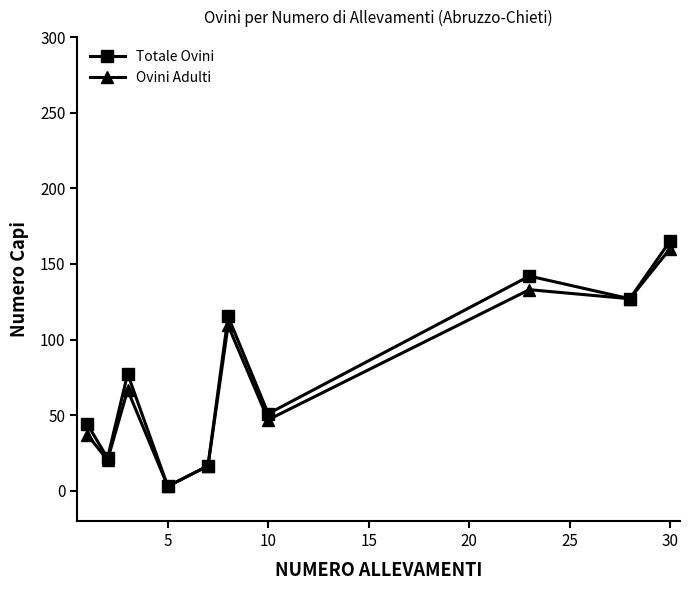

What is the value of the Ovini Adulti point at the 6th from the left?

109.3